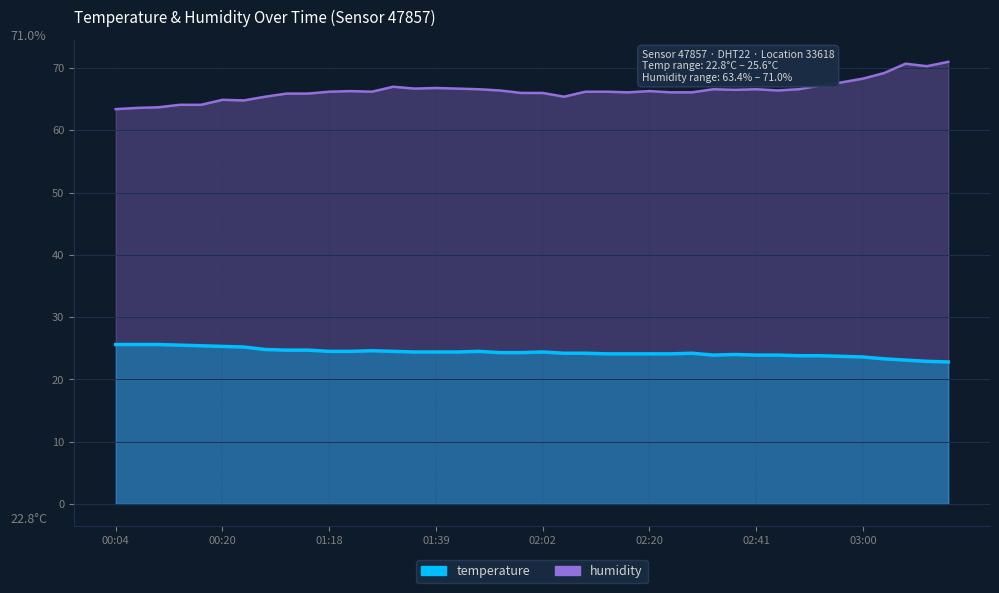

At which label does temperature first exceed 24?

00:04